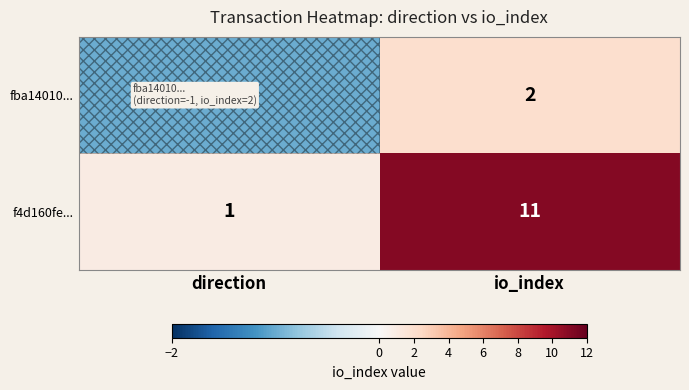

Is it true that fba14010... equals 2 at io_index?

True